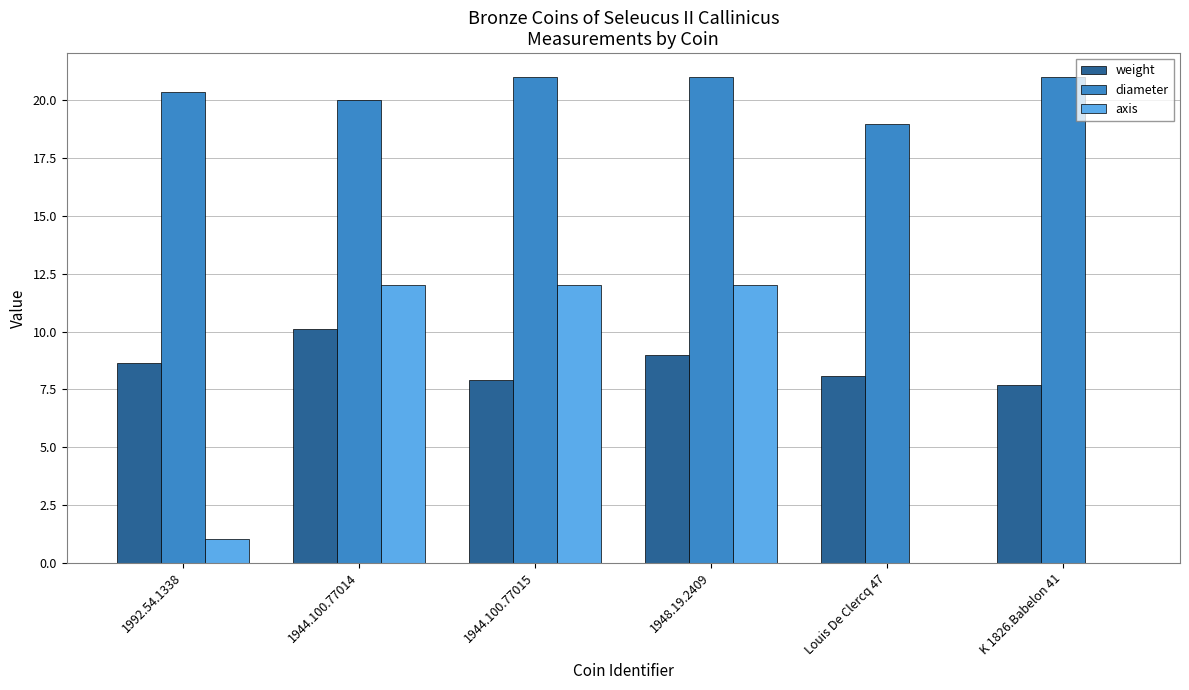

Is it true that diameter equals 21.0 at 1948.19.2409?

True